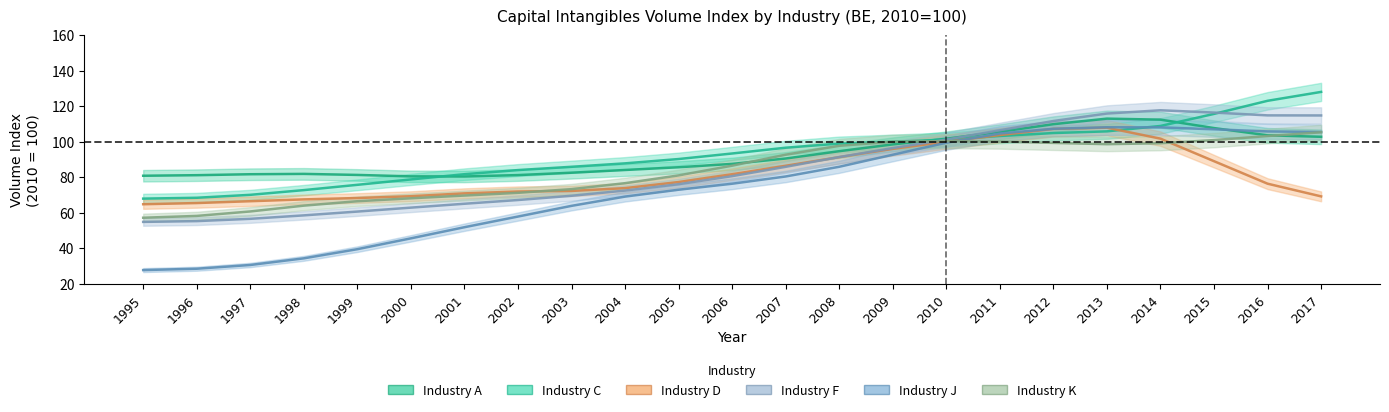

Is it true that F equals 210.1 at 2014?

False